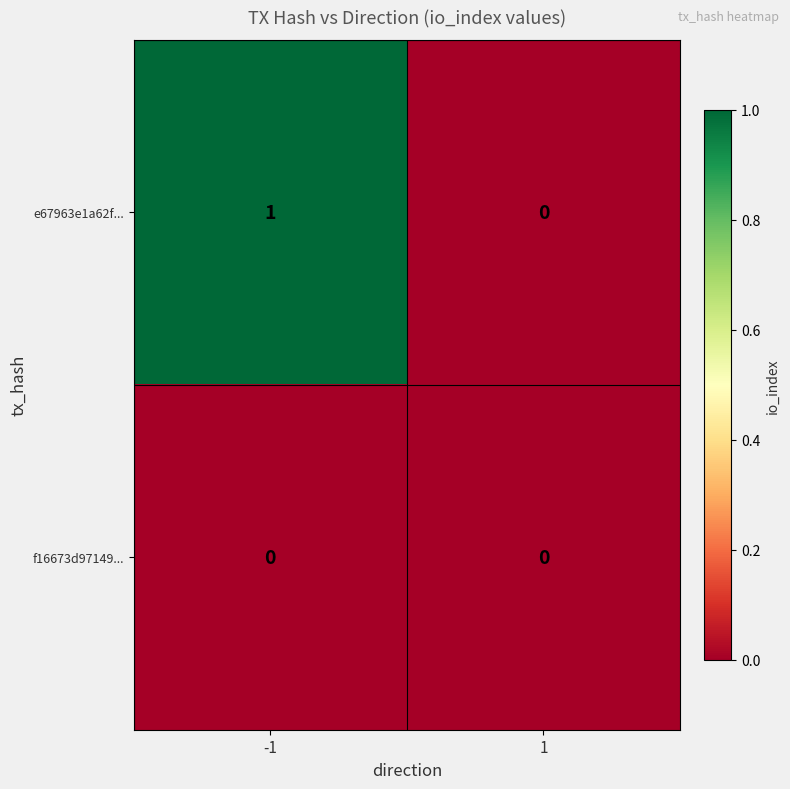

List the series in order of their peak value, highest first.

e67963e1a62f..., f16673d97149...